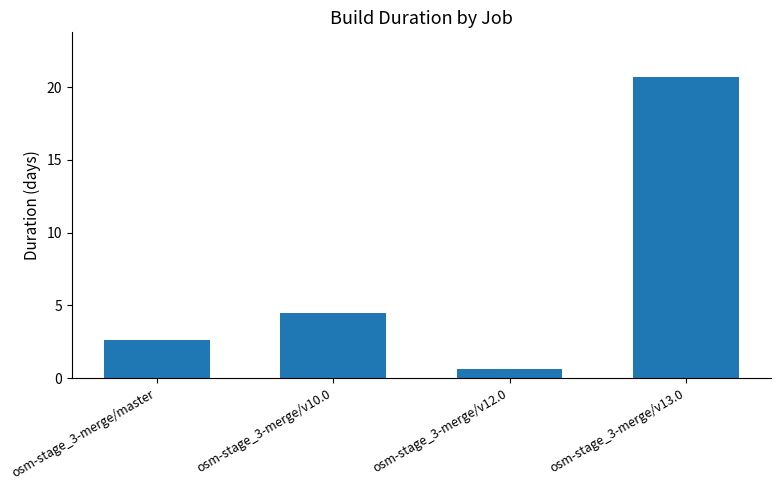

What is the smallest value displayed?

0.6